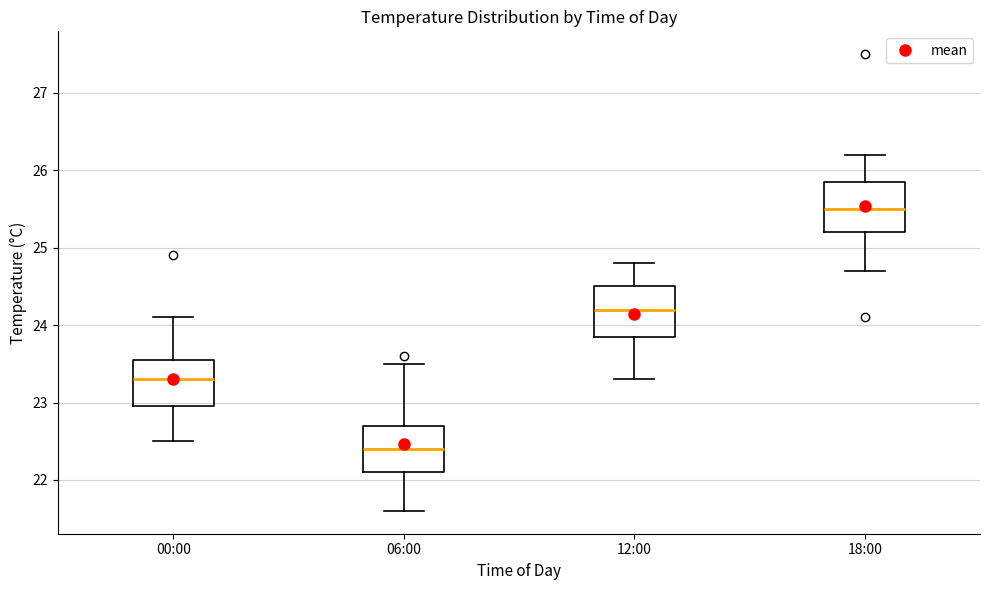

Reading left to right, transcribe this box plot: for each box, give where its median line is, the range the box spans, and where its two whiskers end, as read against the y-axis. The values are not printed on the chart, so give them approximately, as read against the axis.

00:00: median 23.3, box 23.0 to 23.6, whiskers 22.5 to 24.1
06:00: median 22.4, box 22.1 to 22.7, whiskers 21.6 to 23.5
12:00: median 24.2, box 23.9 to 24.5, whiskers 23.3 to 24.8
18:00: median 25.5, box 25.2 to 25.9, whiskers 24.7 to 26.2